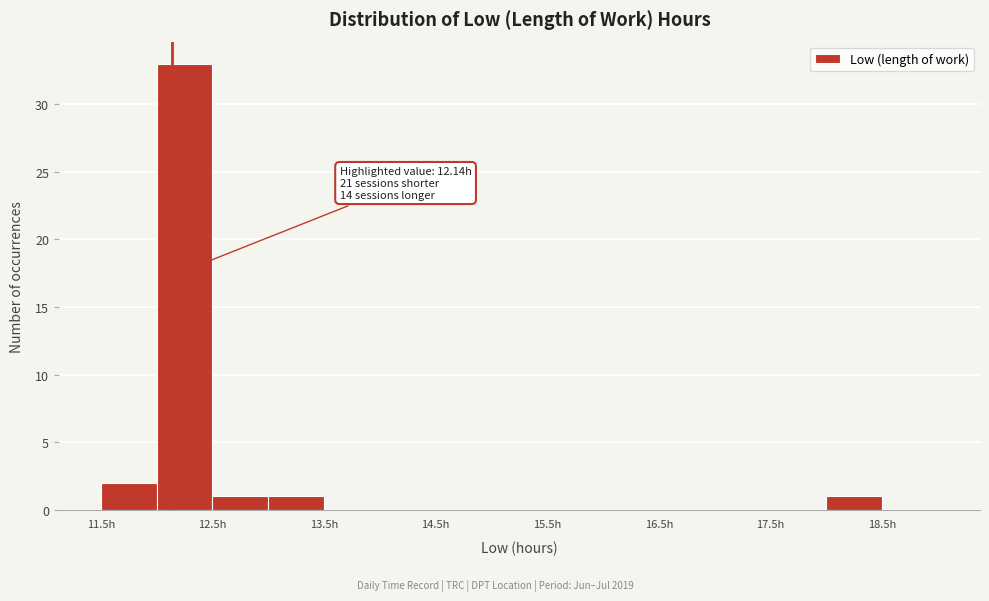

Over which range of the x-axis is the bar tallest?

12.0 to 12.5